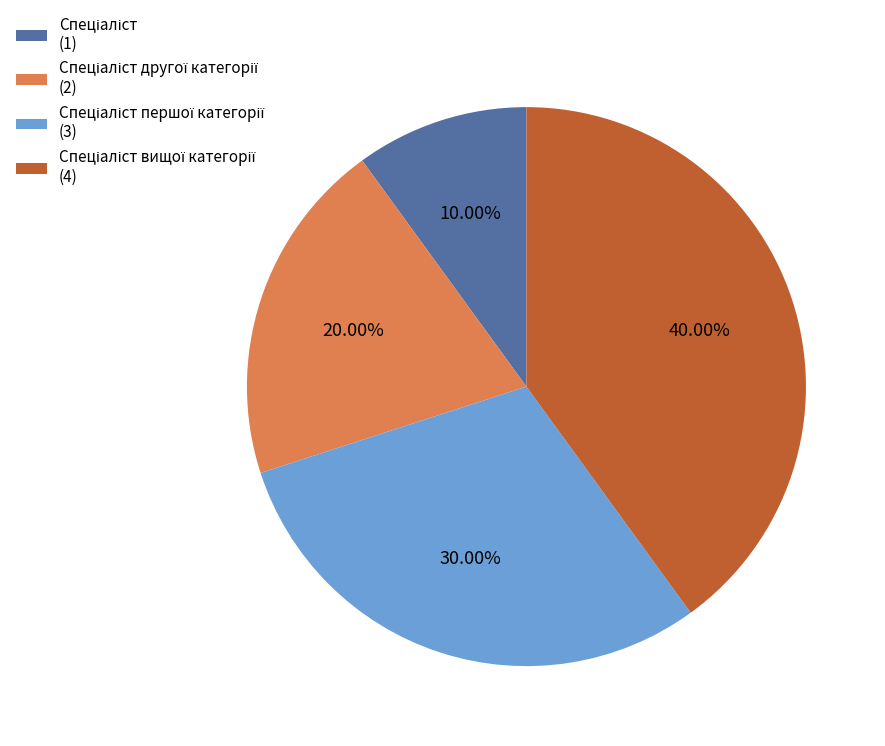

Does any single category account for the majority?

No